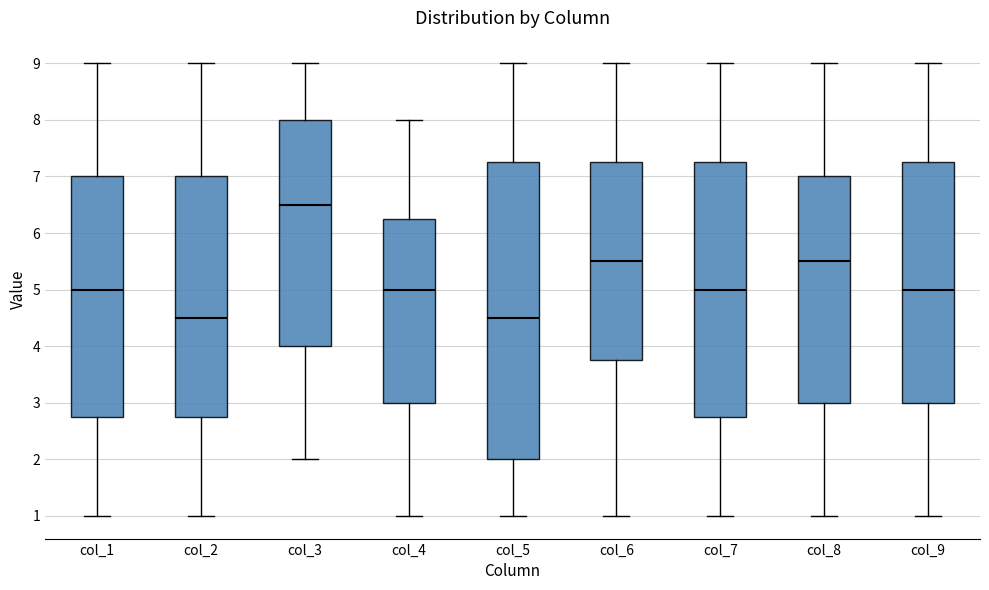

Where is the lower edge of the box for col_7 on the y-axis? The values are not printed on the chart, so give them approximately, as read against the axis.

2.8